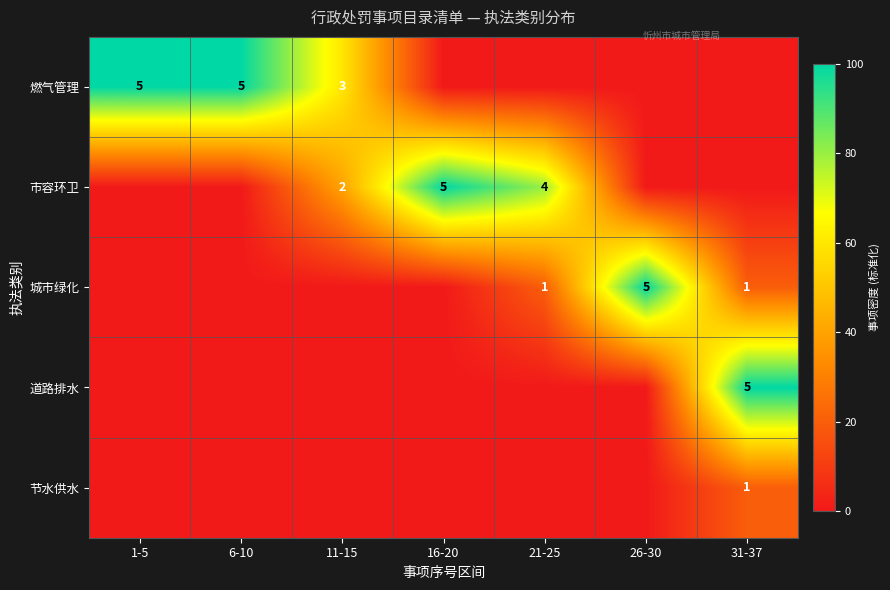

True or false: 道路排水 has a value of 2 at 31-37.

False